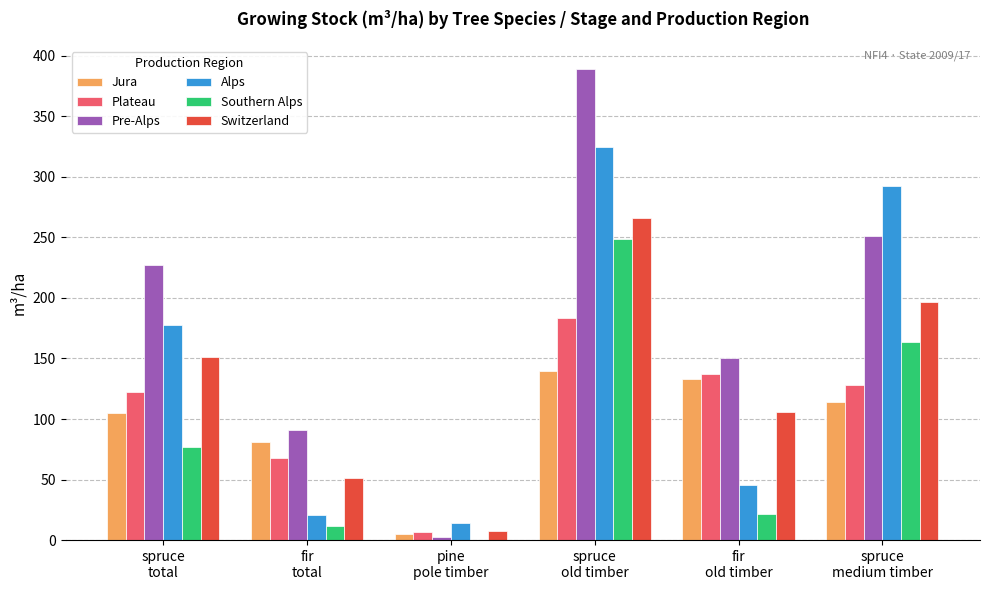

The Switzerland series shows 59.2 at spruce
total. True or false?

False